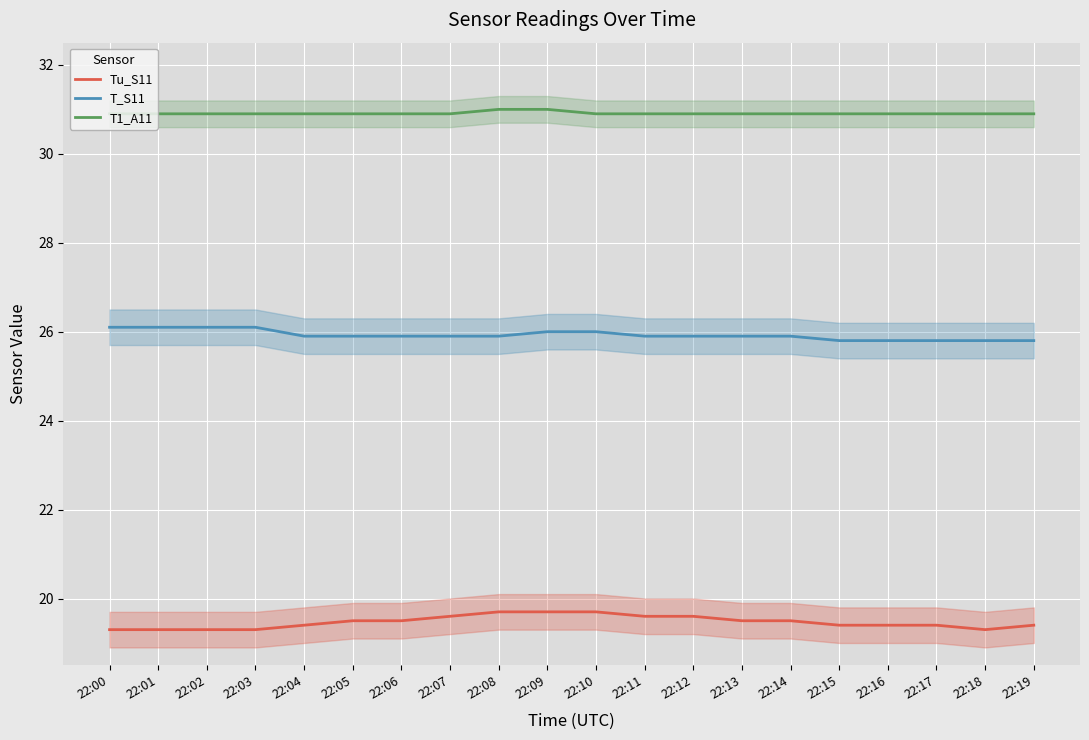

At which label does T1_A11 reach its minimum?

22:00